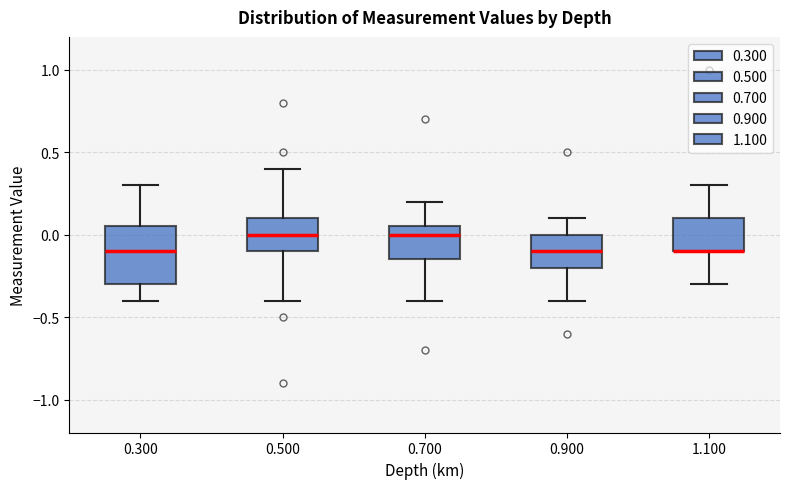

Where does the median line of the box at x = 0.500 sit on the y-axis? The values are not printed on the chart, so give them approximately, as read against the axis.

0.00